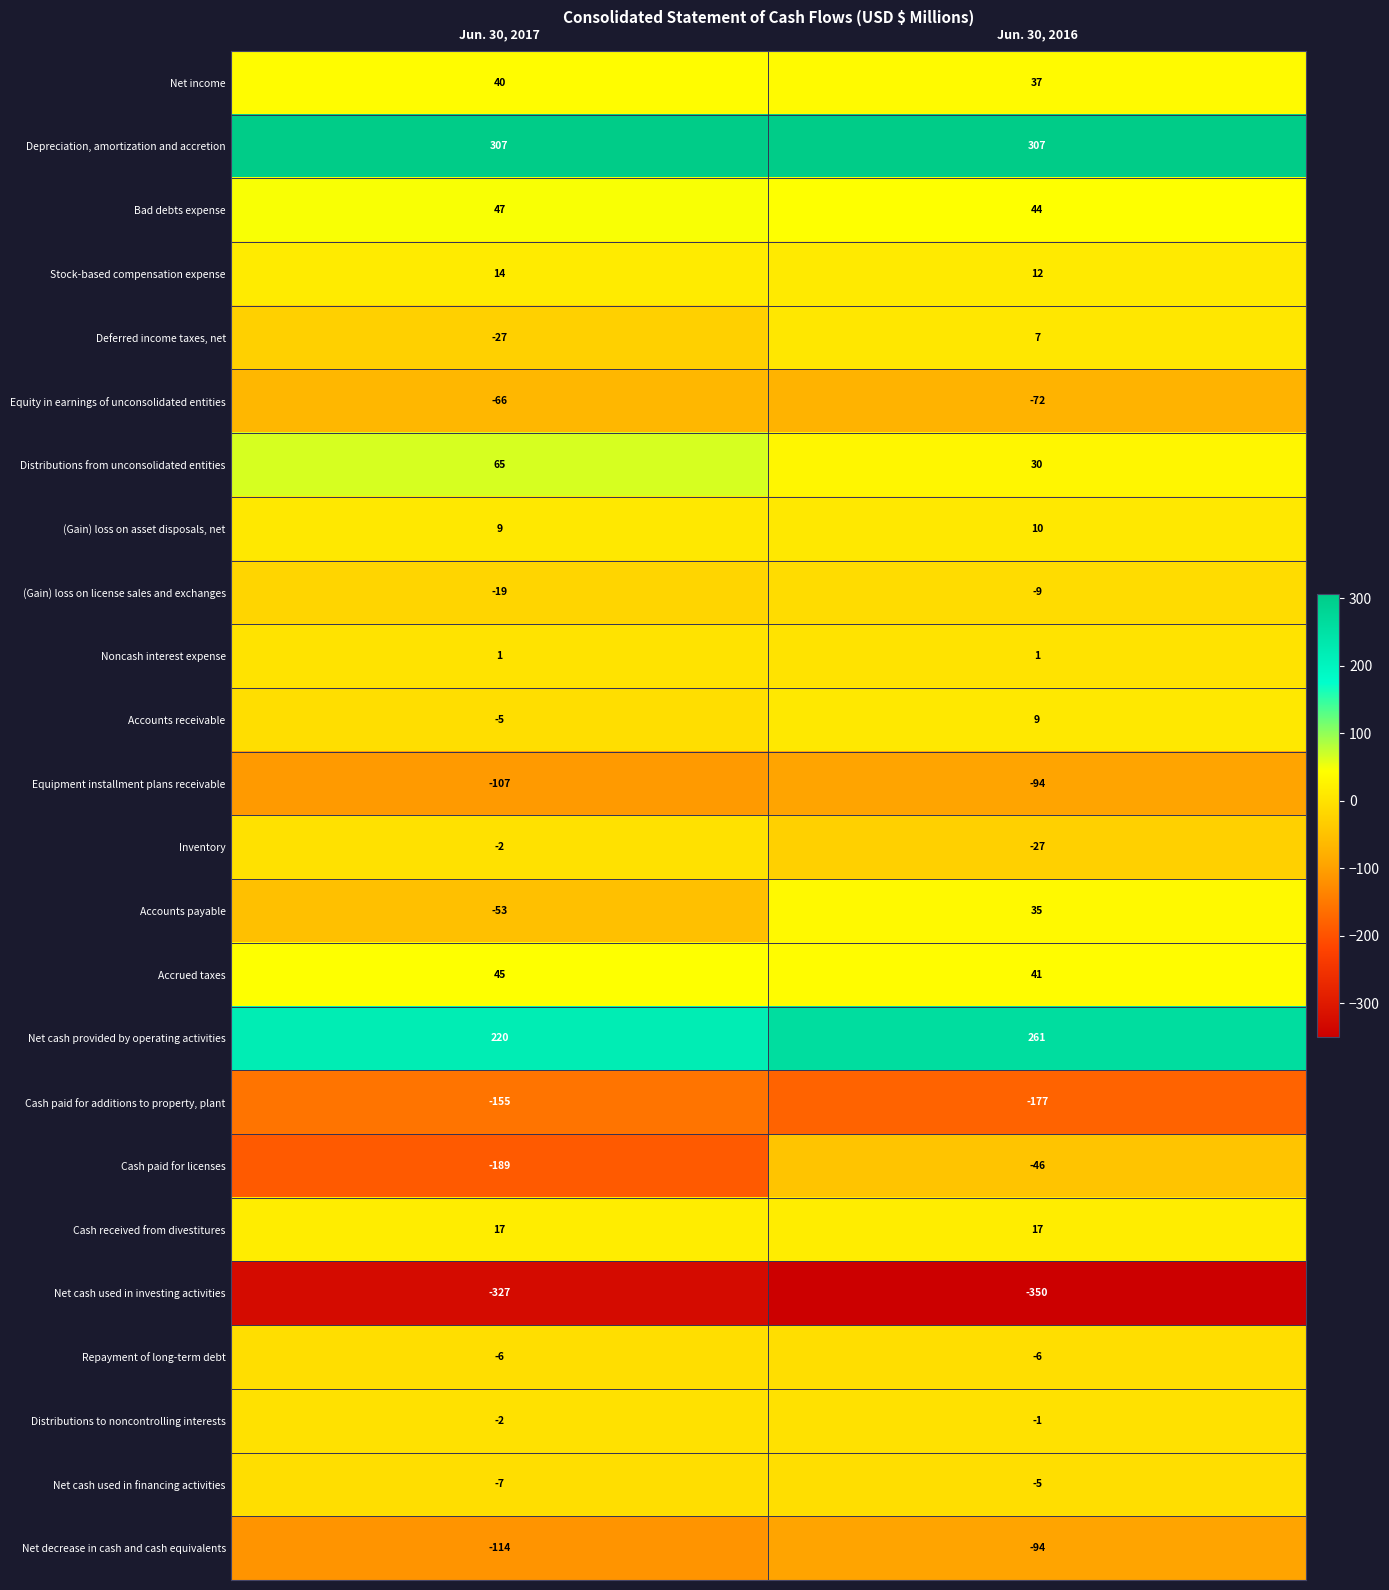

Is the value of Equipment installment plans receivable at Jun. 30, 2016 greater than the value of (Gain) loss on license sales and exchanges at Jun. 30, 2017?

No